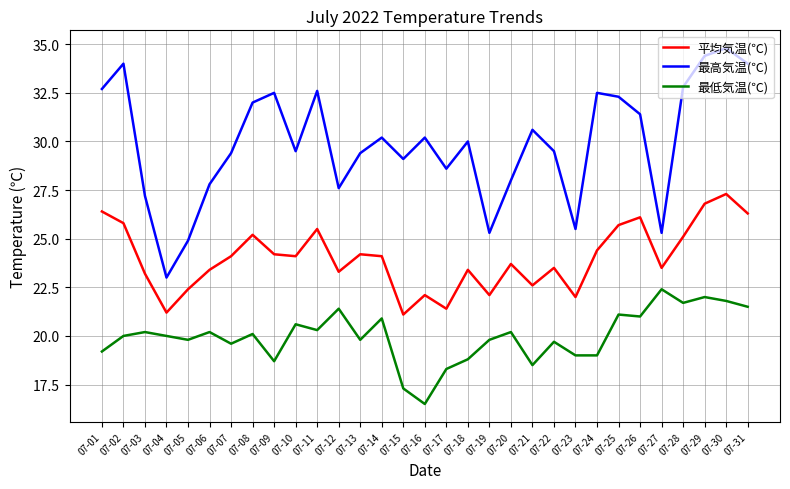

List the series in order of their overall mean, highest first.

最高気温(℃), 平均気温(℃), 最低気温(℃)